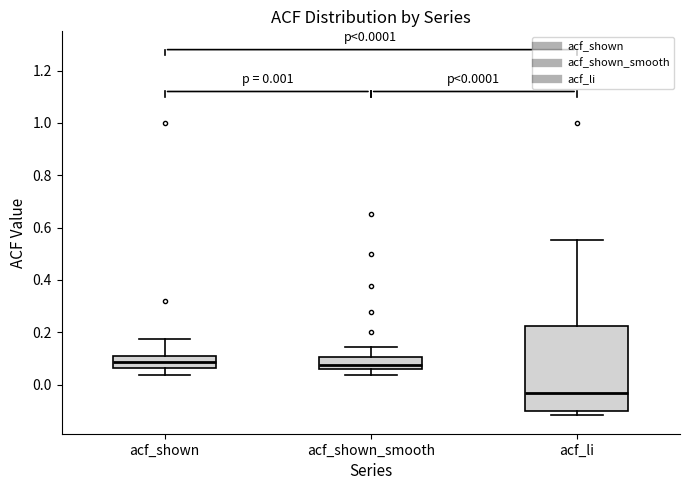

Which box has the lowest median line?

acf_li